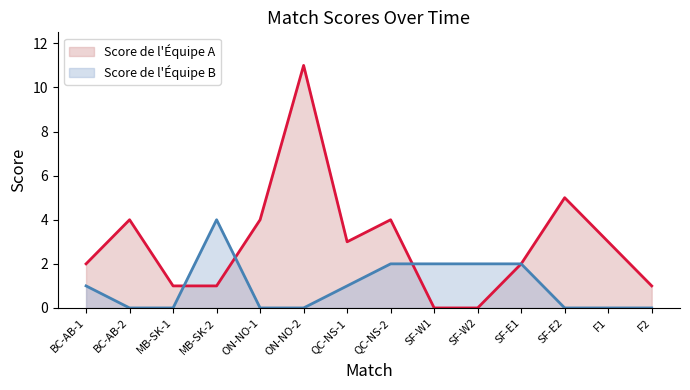

Does the chart display data point markers on the line(s)?

No